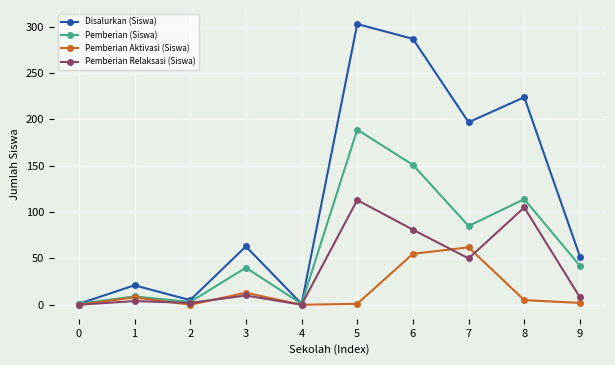

Rank the series by their average value, from highest to lowest.

Disalurkan (Siswa), Pemberian (Siswa), Pemberian Relaksasi (Siswa), Pemberian Aktivasi (Siswa)